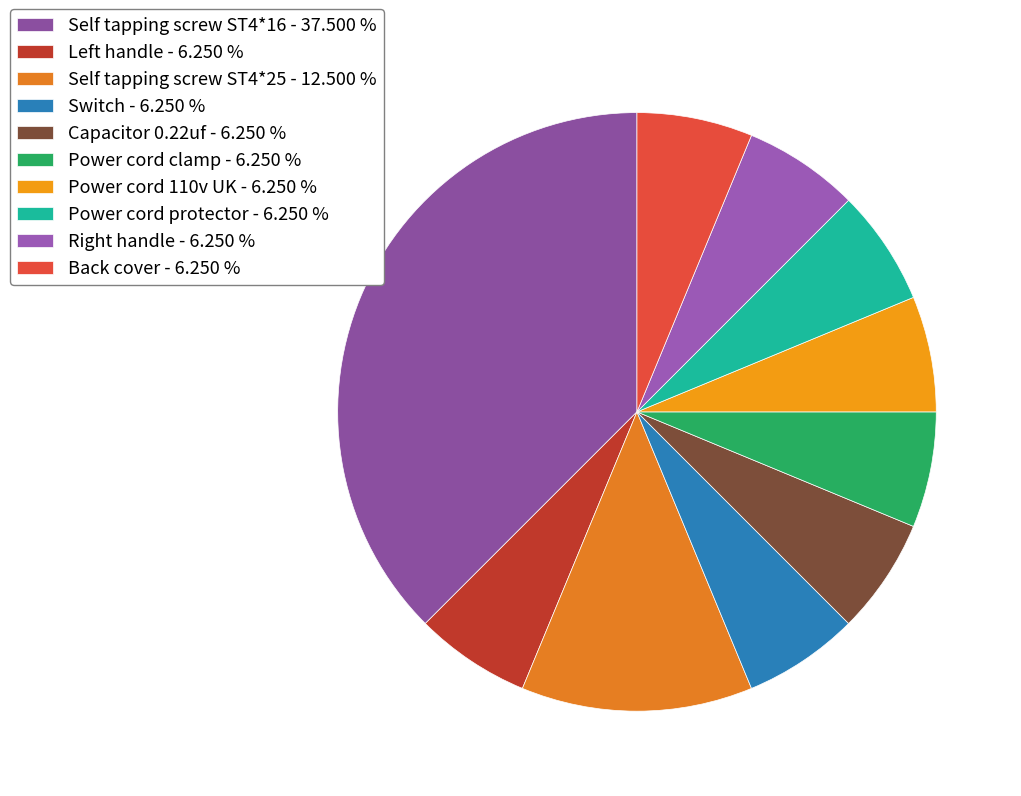

To the nearest percent, what is the difference between the largest and smallest slice percentages?

31%